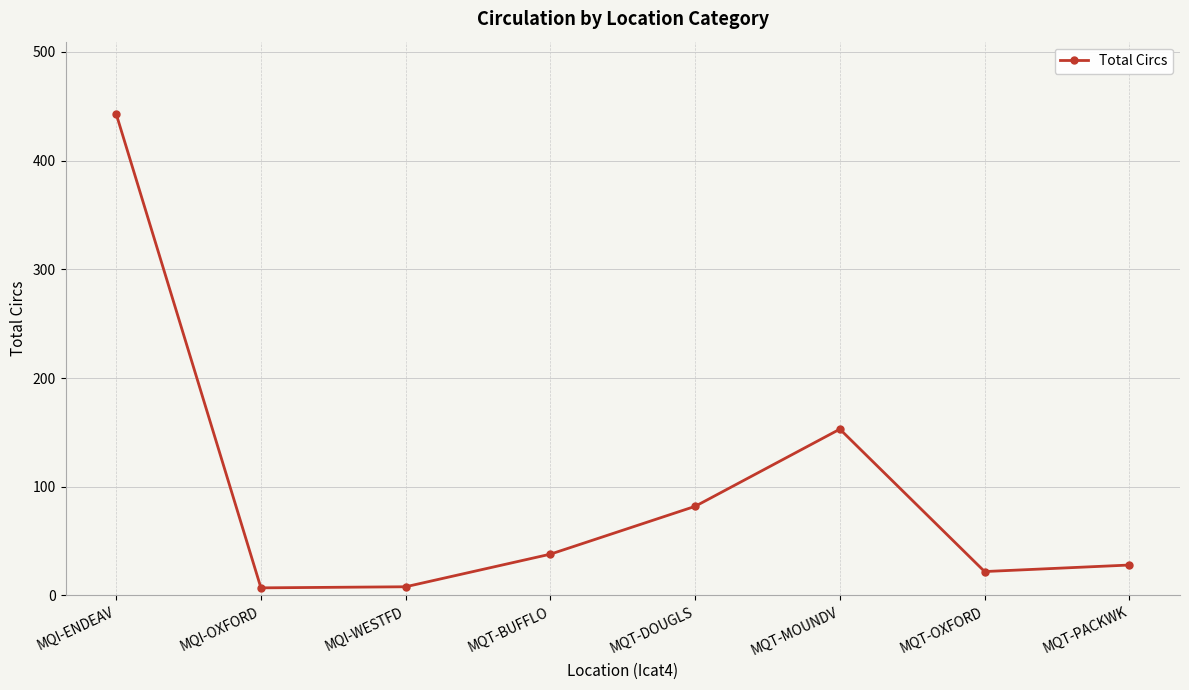

What value does the data have at MQT-PACKWK?

28